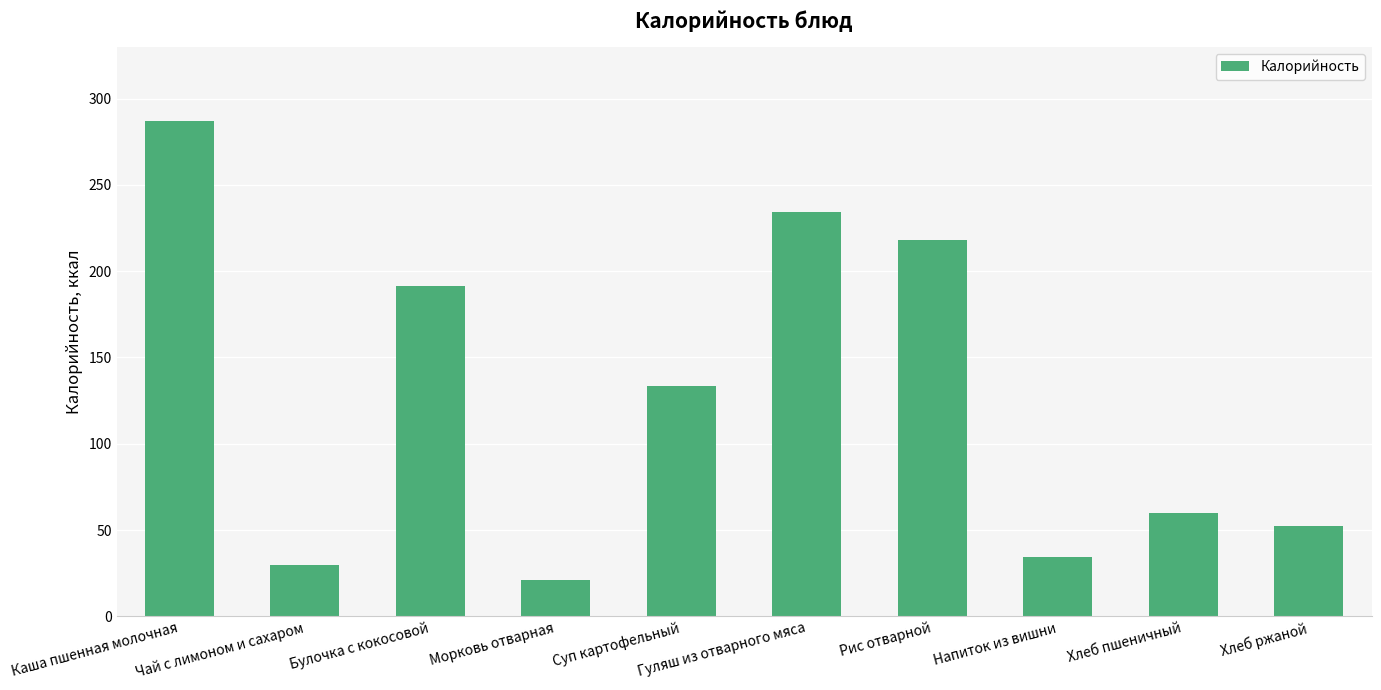

Where does the data first go above 133?

Каша пшенная молочная